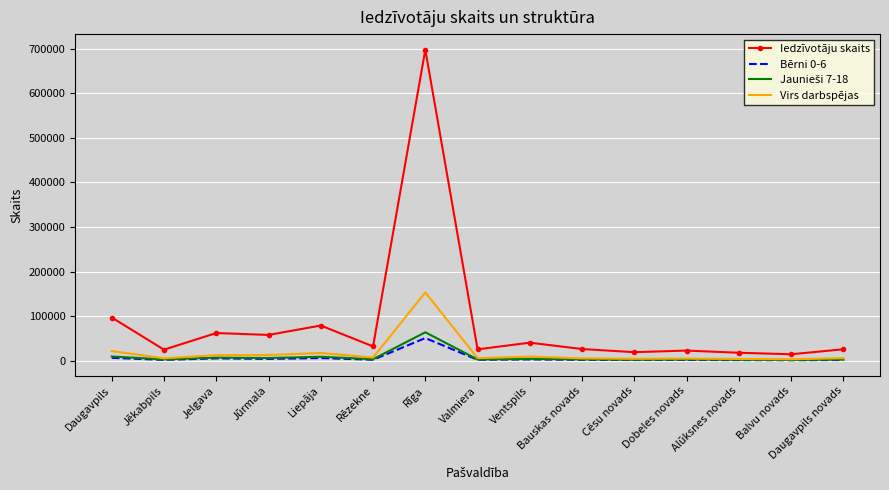

True or false: Iedzīvotāju skaits and Virs darbspējas intersect in this chart.

False